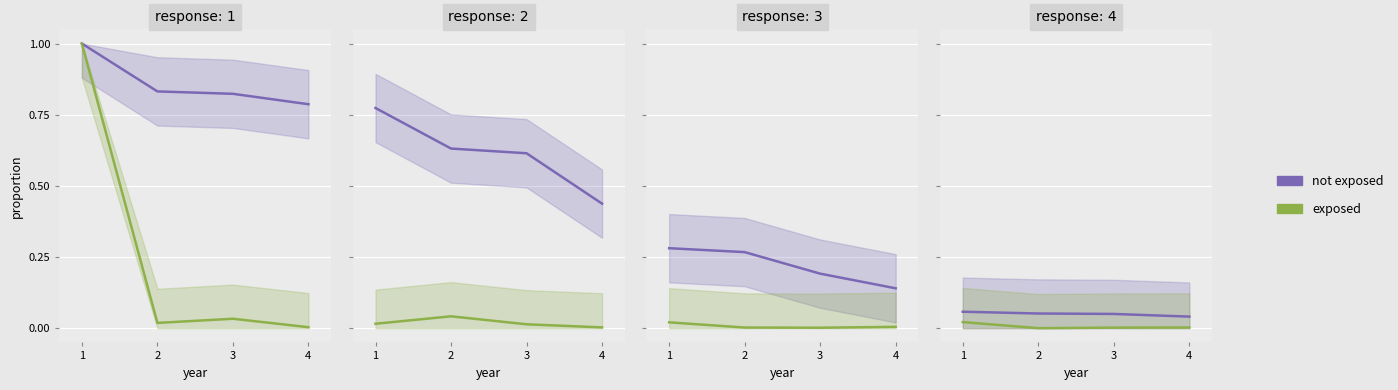

True or false: not exposed has more than 2 interior local peaks.

False